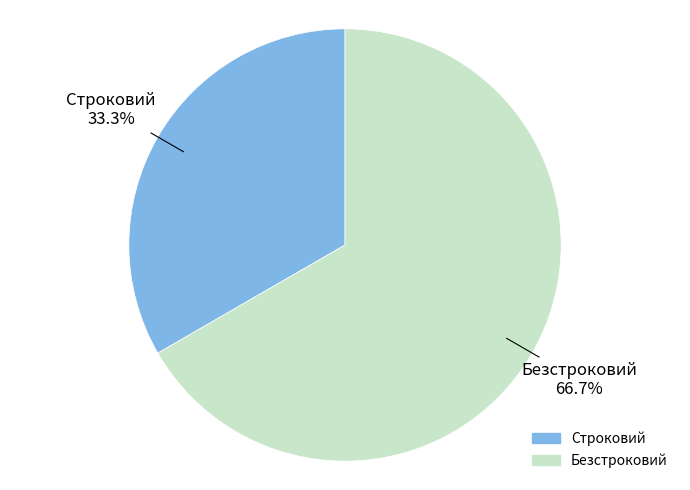

Which category accounts for the majority?

Безстроковий